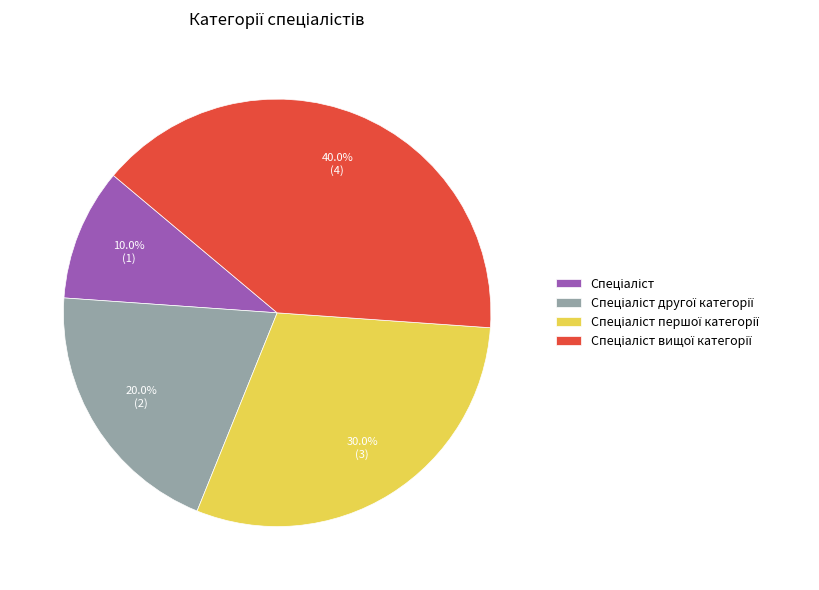

Does any single category account for the majority?

No